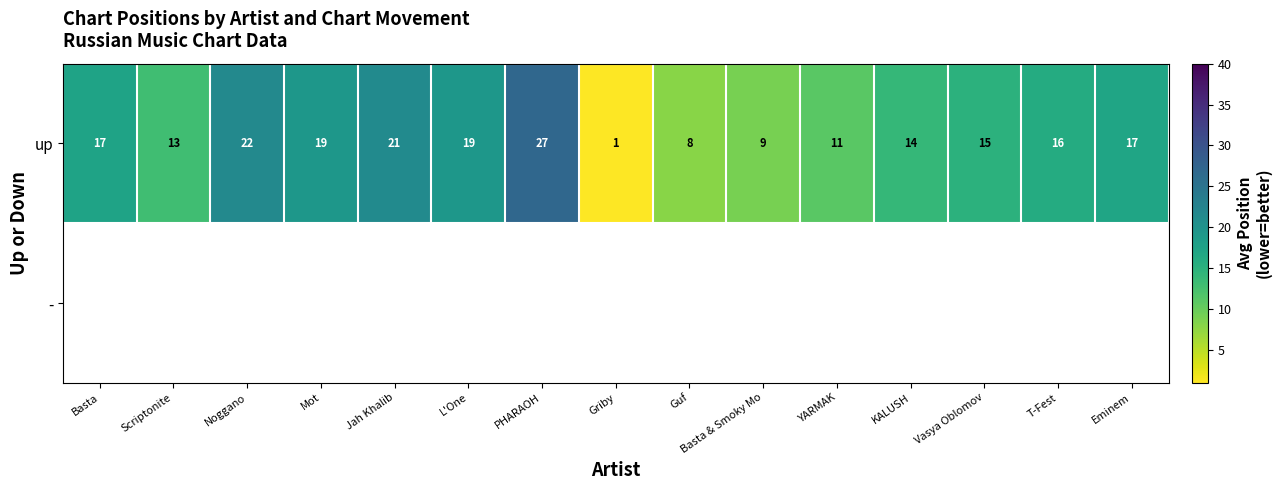

Which label corresponds to the smallest value in the chart?

Griby